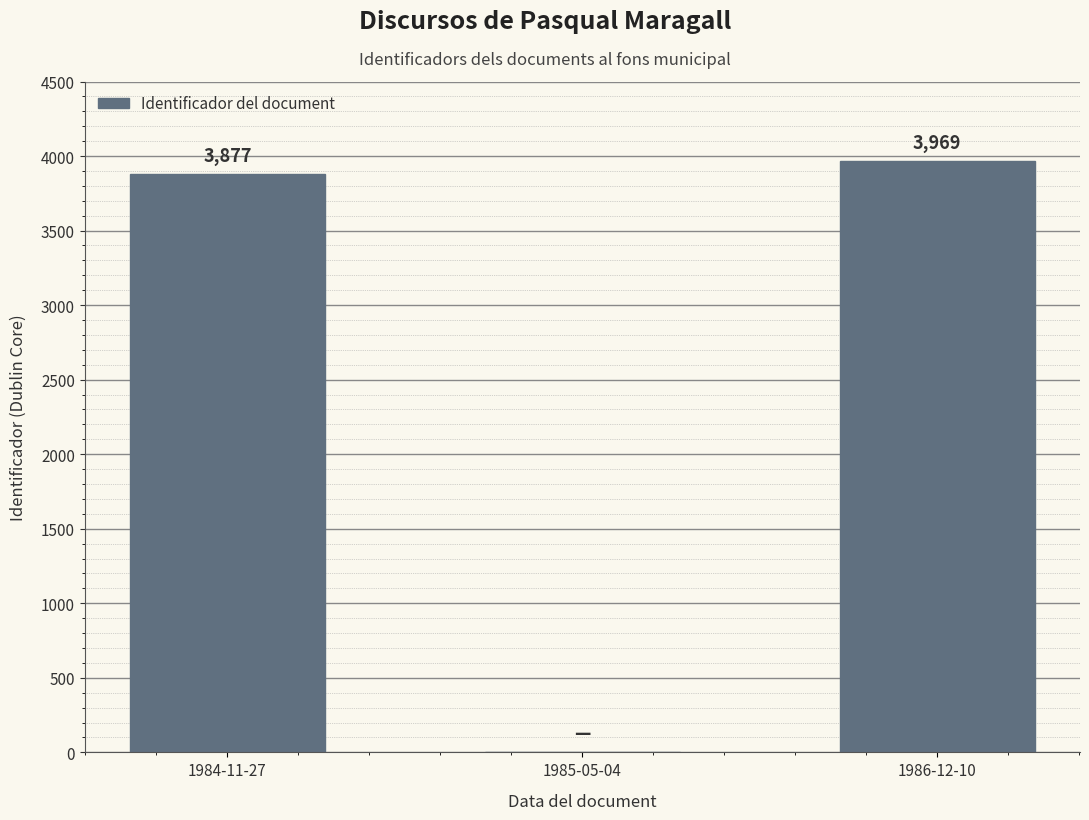

Which has a higher value, 1984-11-27 or 1986-12-10?

1986-12-10